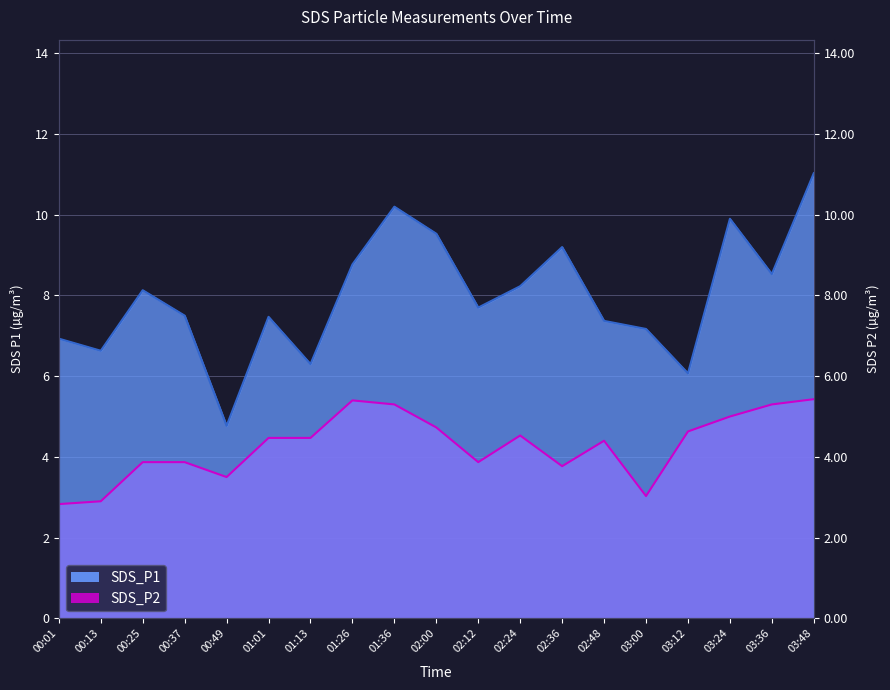

What is the total value across all series at 00:25?

12.0